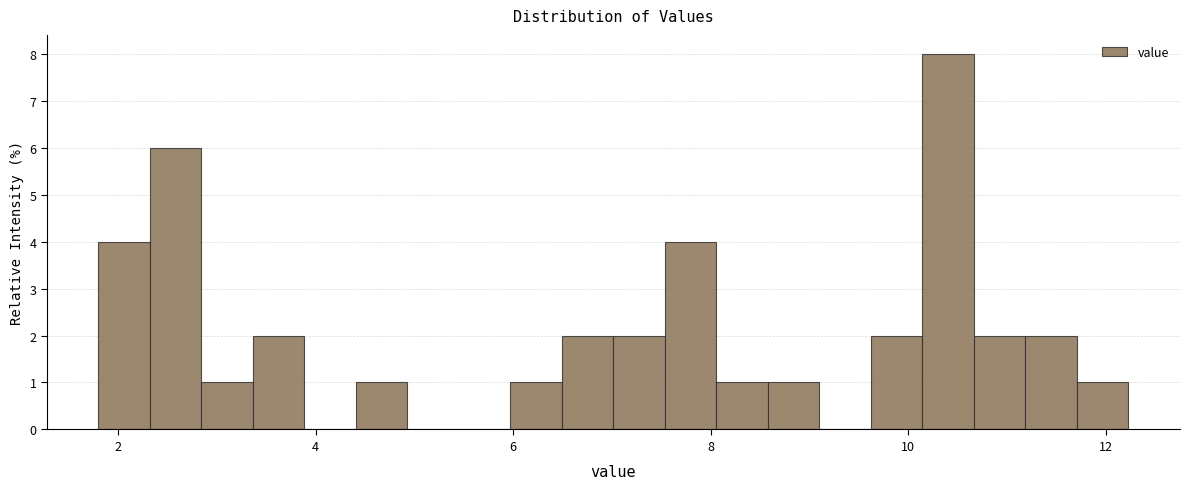

Read against the x-axis, roughly where is the centre of the tallest bar?

10.4